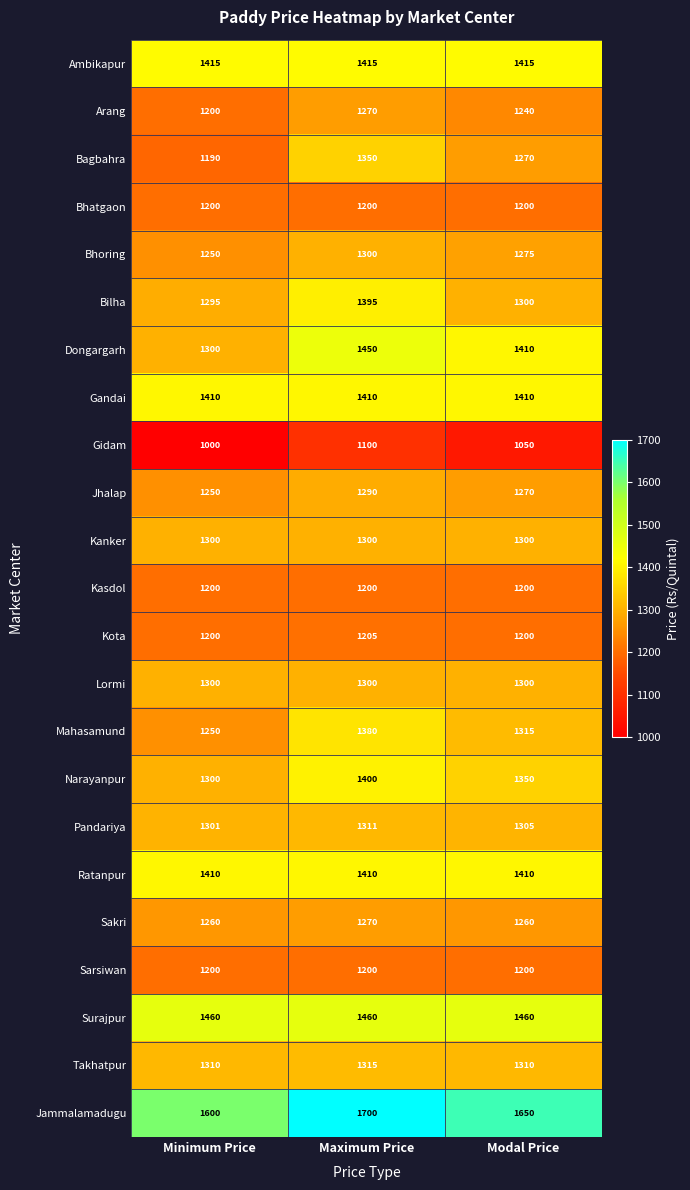

What is the smallest value displayed?

1000